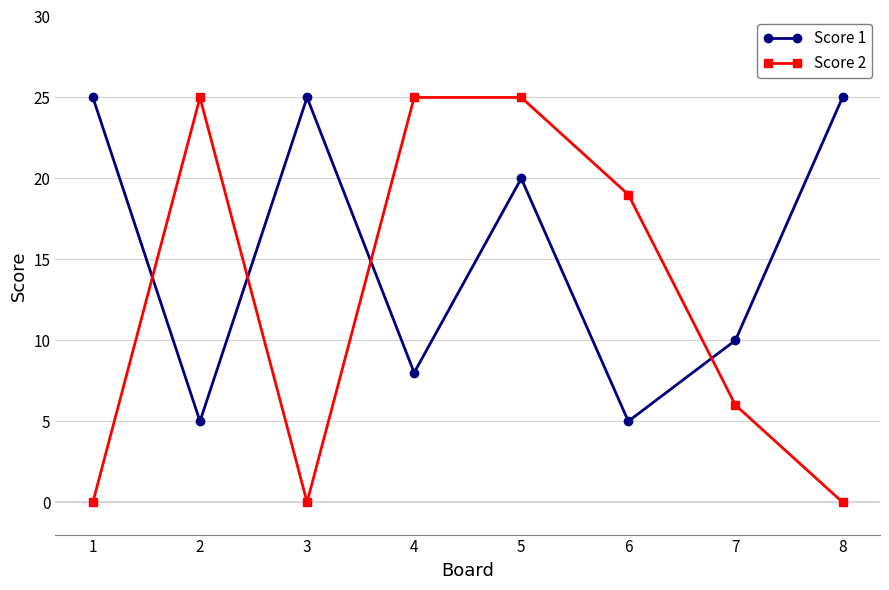

Which series ends up on top after the final intersection of Score 1 and Score 2?

Score 1